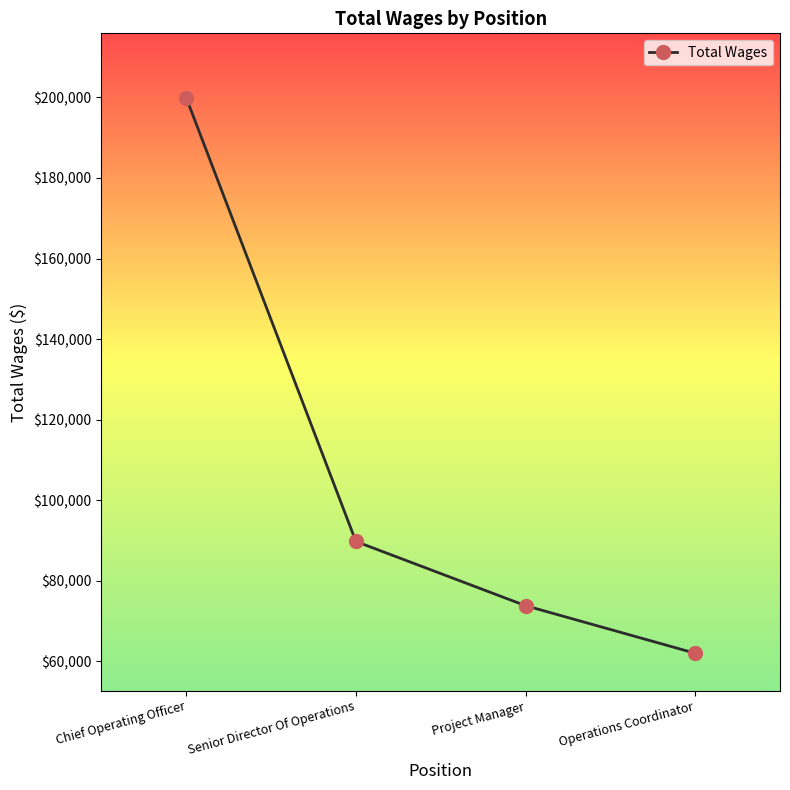

True or false: the data shows 95975 at Operations Coordinator.

False